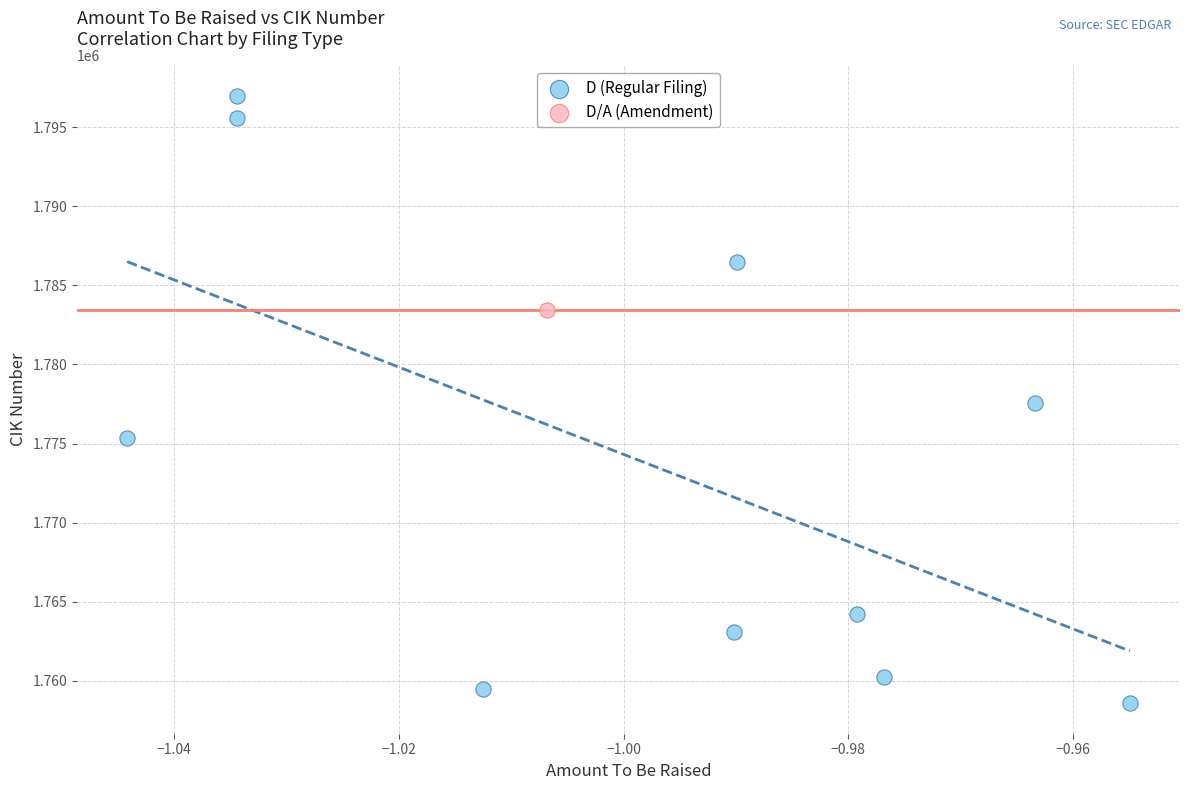

What are all the series names shown in the legend?

D (Regular Filing), D/A (Amendment)